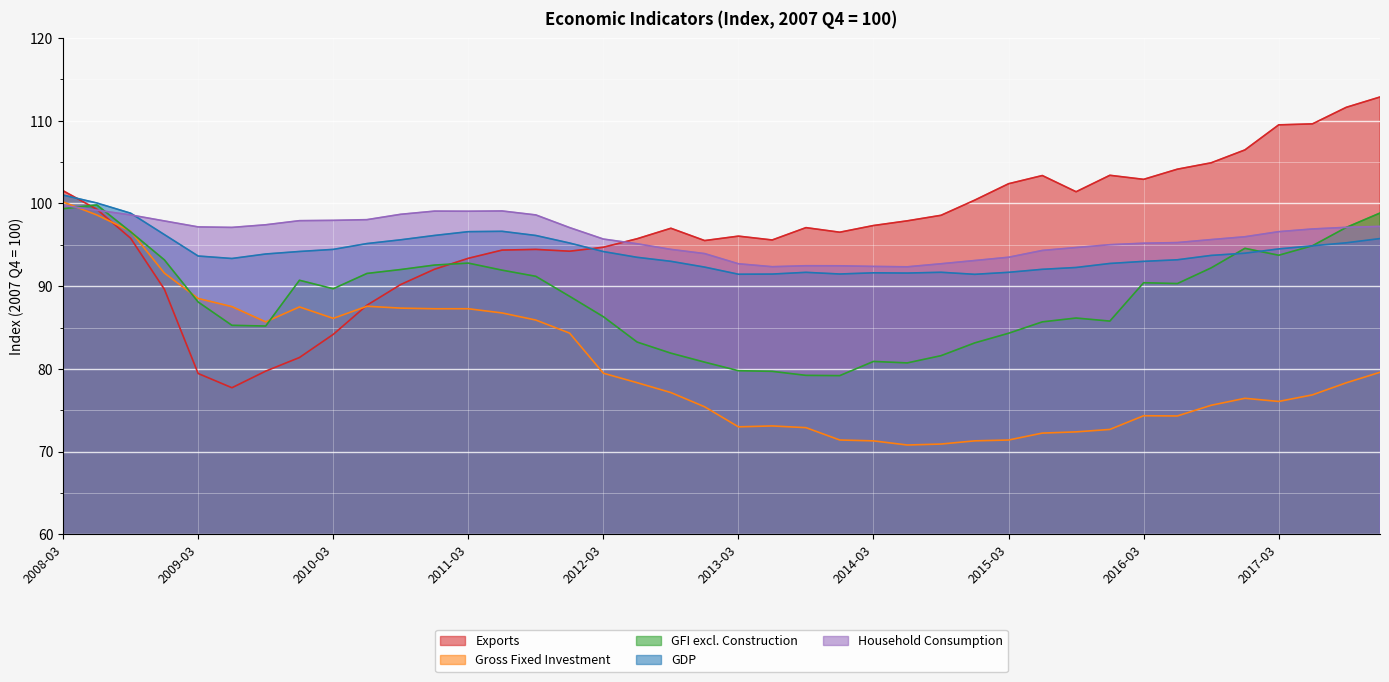

Which series has the widest spread of values?

Exports